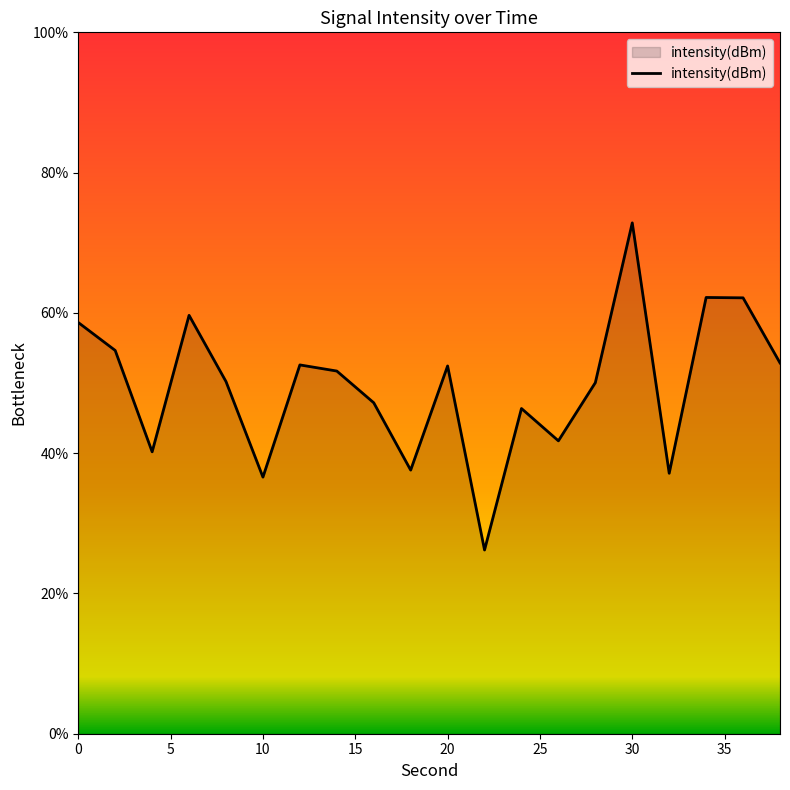

What is the smallest value displayed?

26.2